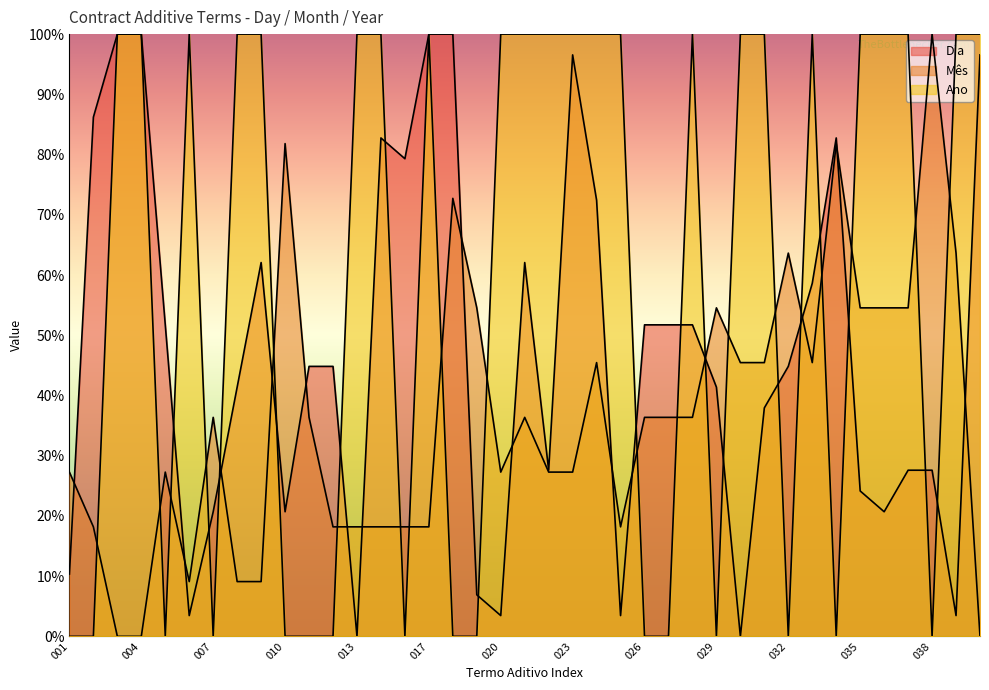

Rank the series by their maximum value, from lowest to highest.

Dia, Mês, Ano